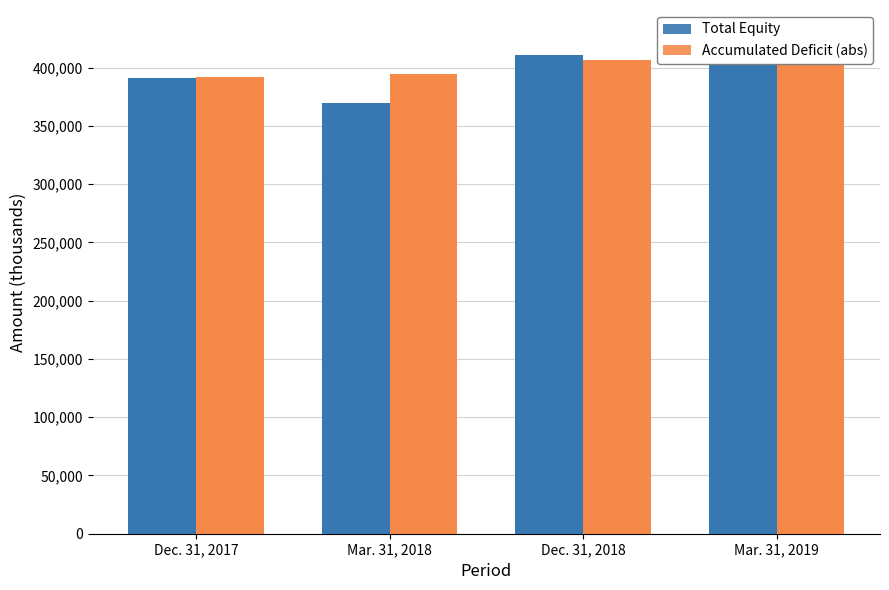

At which label is Total Equity closest to 399074?

Dec. 31, 2017